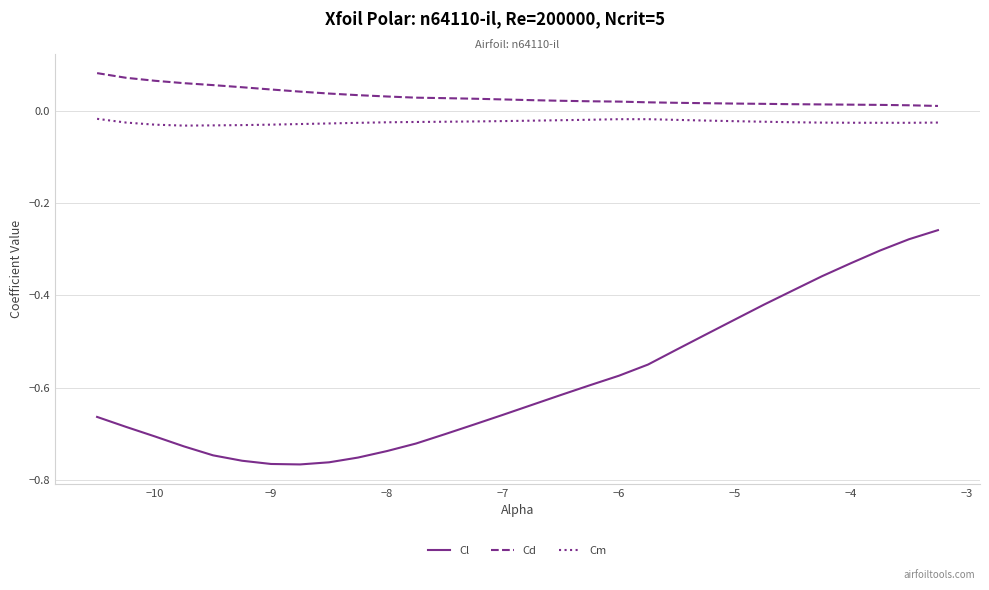

True or false: Cl and Cm cross at least once.

False